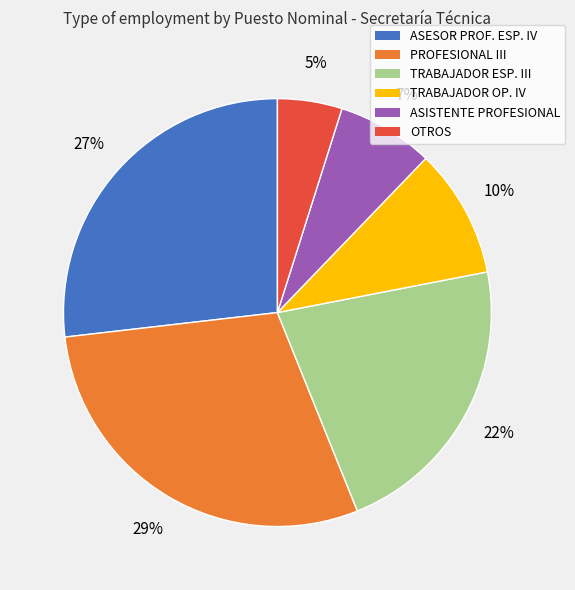

To the nearest percent, what is the average slice percentage?

17%